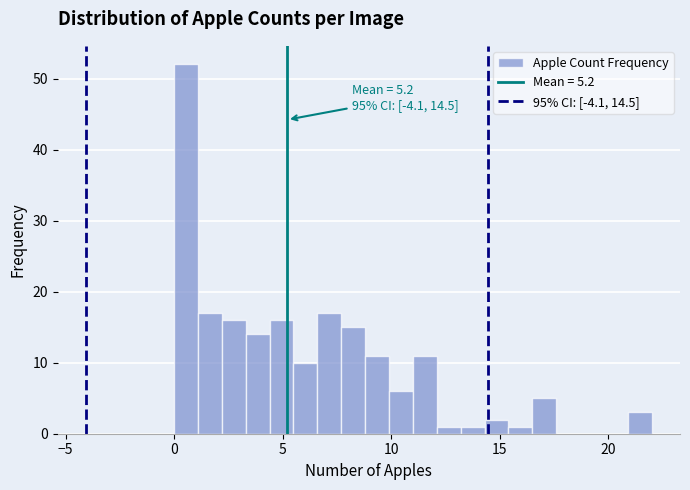

Around what value on the x-axis is the tallest bar? Give the approximate position of its centre, as read against the axis.

0.5